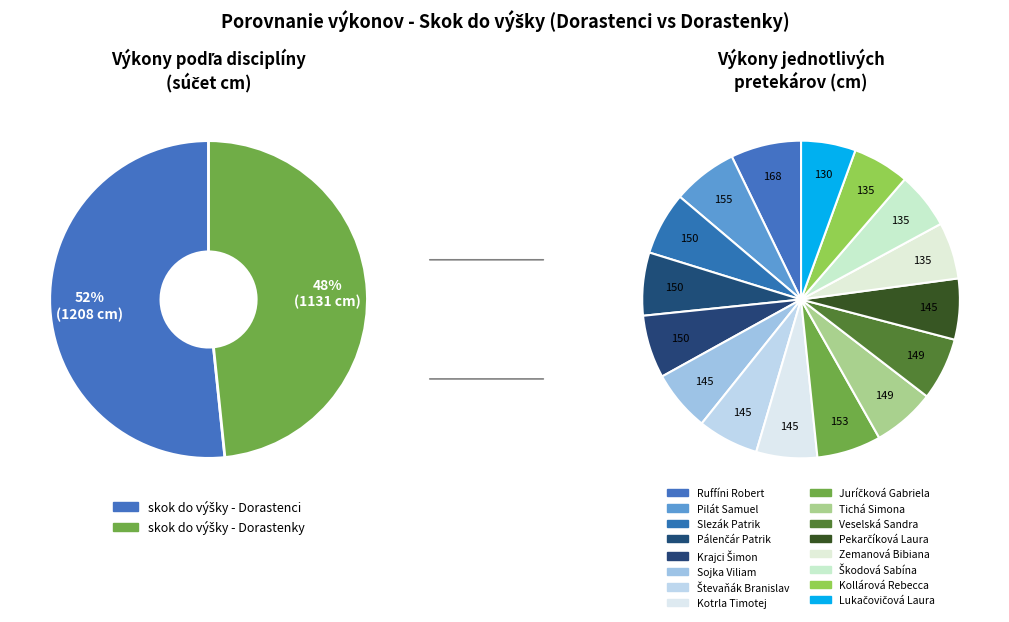

Is it true that 3 is 1% of the pie?

False